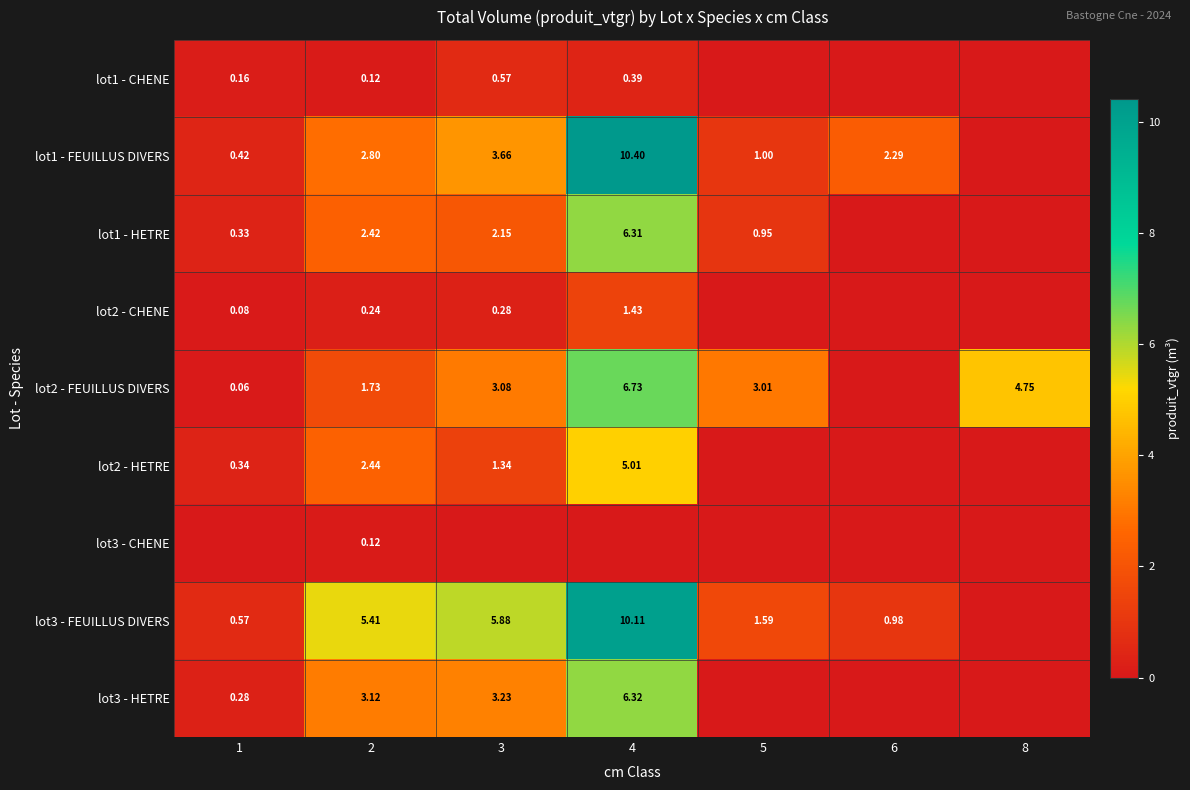

How many data points in lot3 - HETRE are above 0?

4